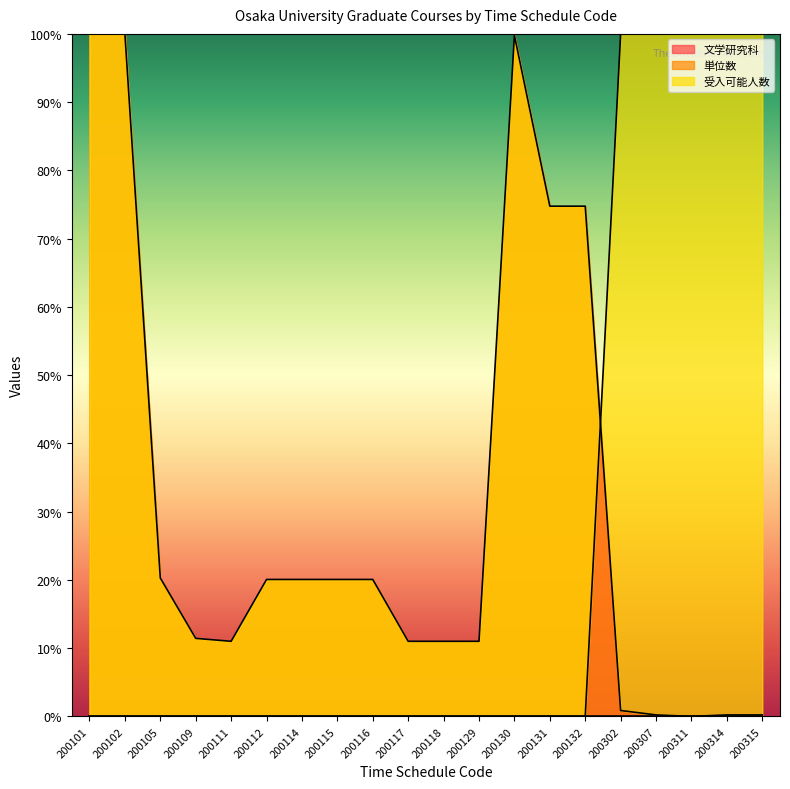

List the labels in order of 受入可能人数 value, largest first.

200302, 200307, 200311, 200314, 200315, 200101, 200102, 200105, 200109, 200111, 200112, 200114, 200115, 200116, 200117, 200118, 200129, 200130, 200131, 200132